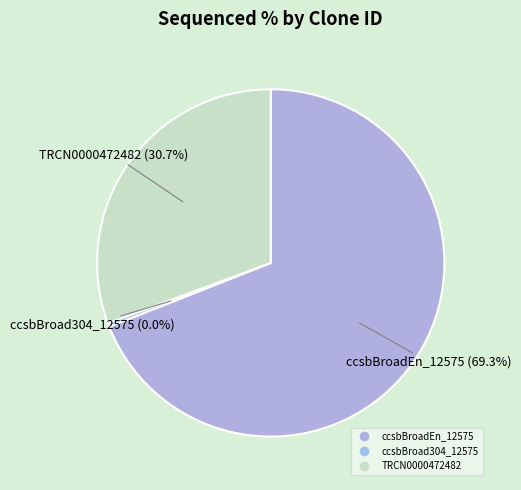

How many segments does this pie chart have?

3